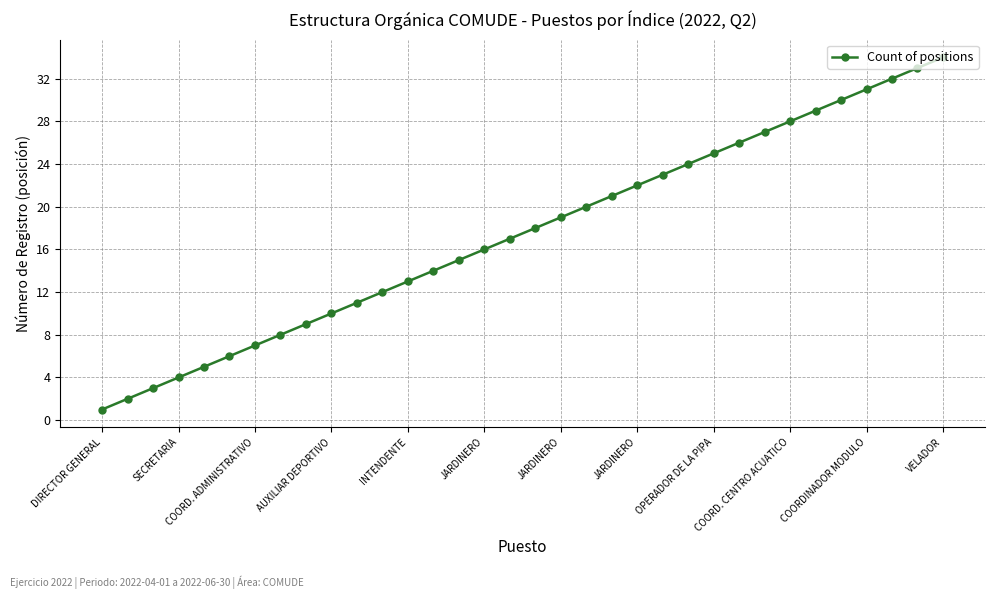

True or false: there are more than 0 points higher than both neighbors.

False